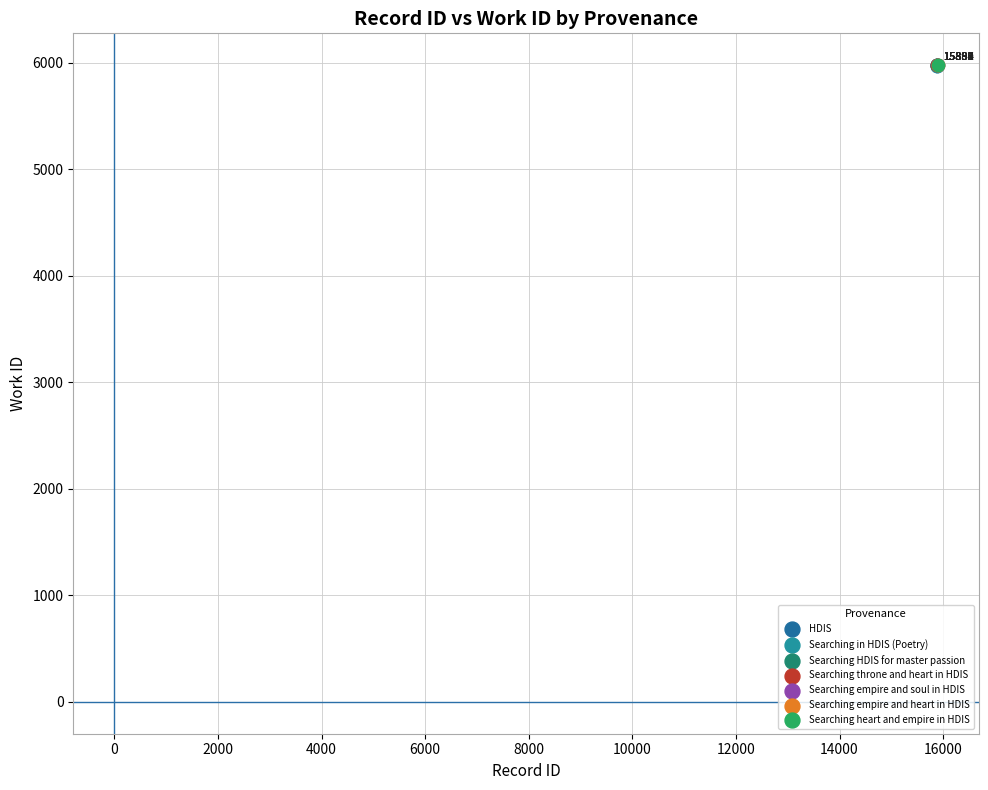

What are all the series names shown in the legend?

HDIS, Searching in HDIS (Poetry), Searching HDIS for master passion, Searching throne and heart in HDIS, Searching empire and soul in HDIS, Searching empire and heart in HDIS, Searching heart and empire in HDIS